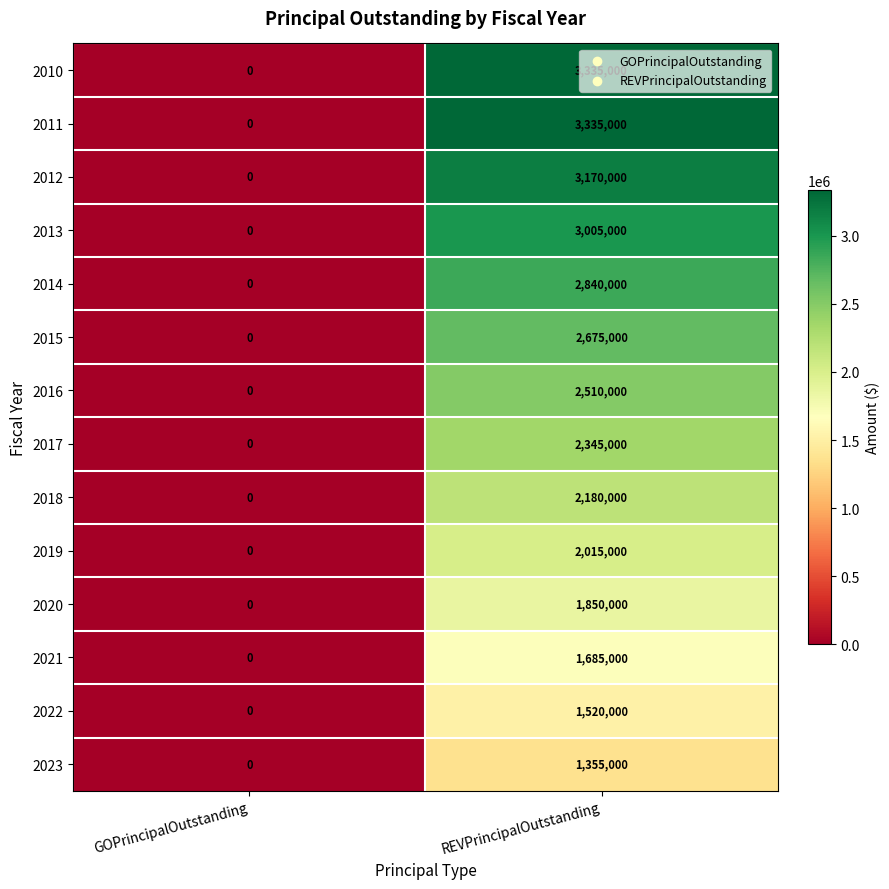

List the labels in order of 2018 value, largest first.

REVPrincipalOutstanding, GOPrincipalOutstanding